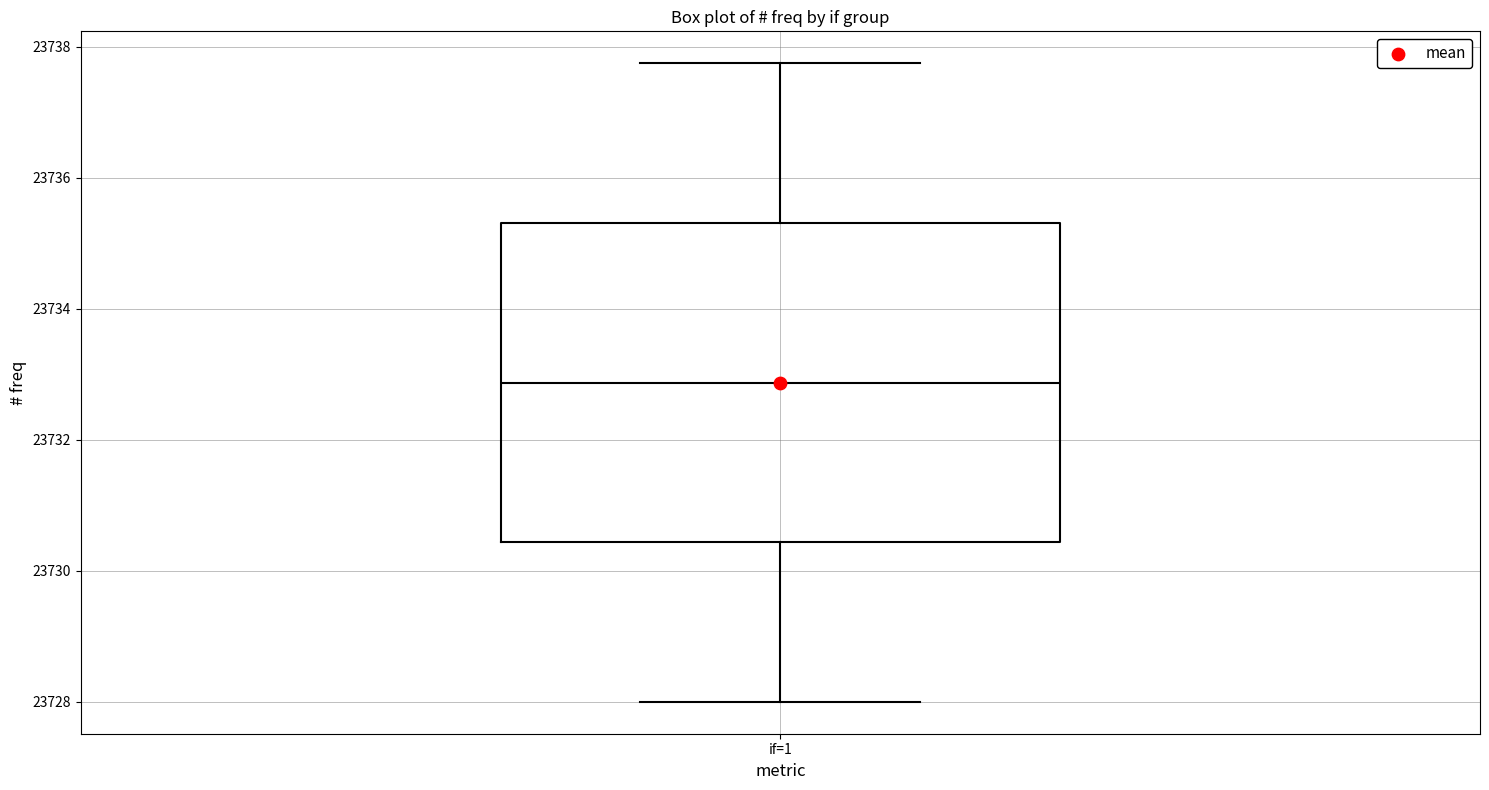

Where does the lower whisker of the box for if=1 end on the y-axis? The values are not printed on the chart, so give them approximately, as read against the axis.

23728.0